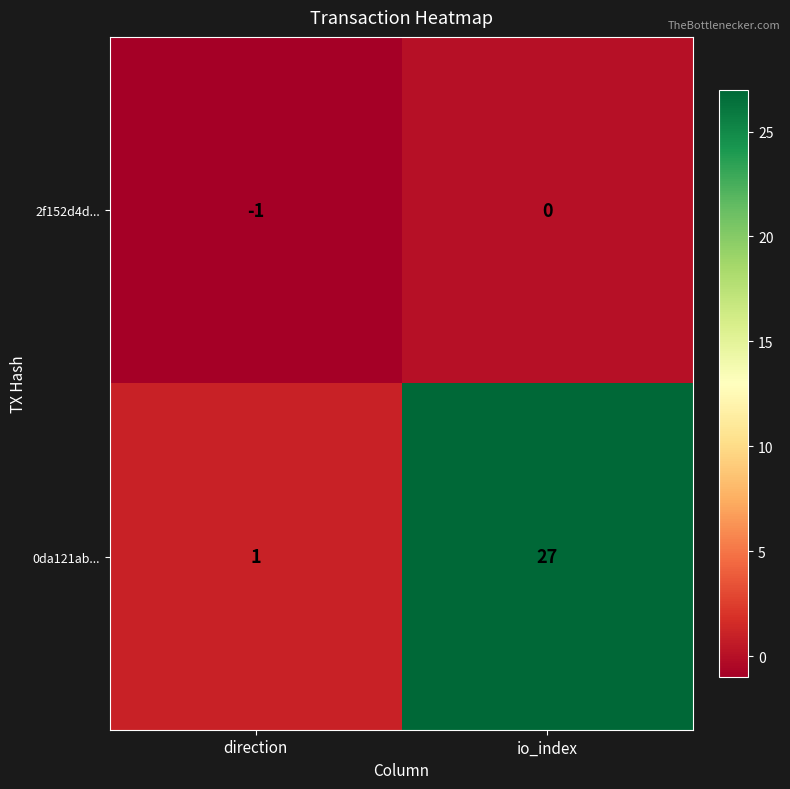

Where is 0da121ab... nearest to the value 14?

direction